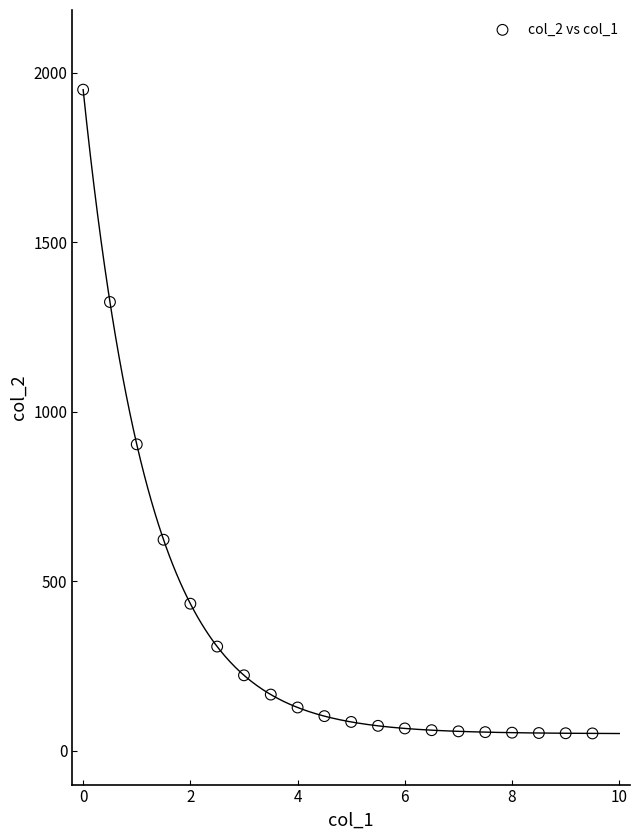

What Y value in the scatter plot is closest to 1000?

903.7